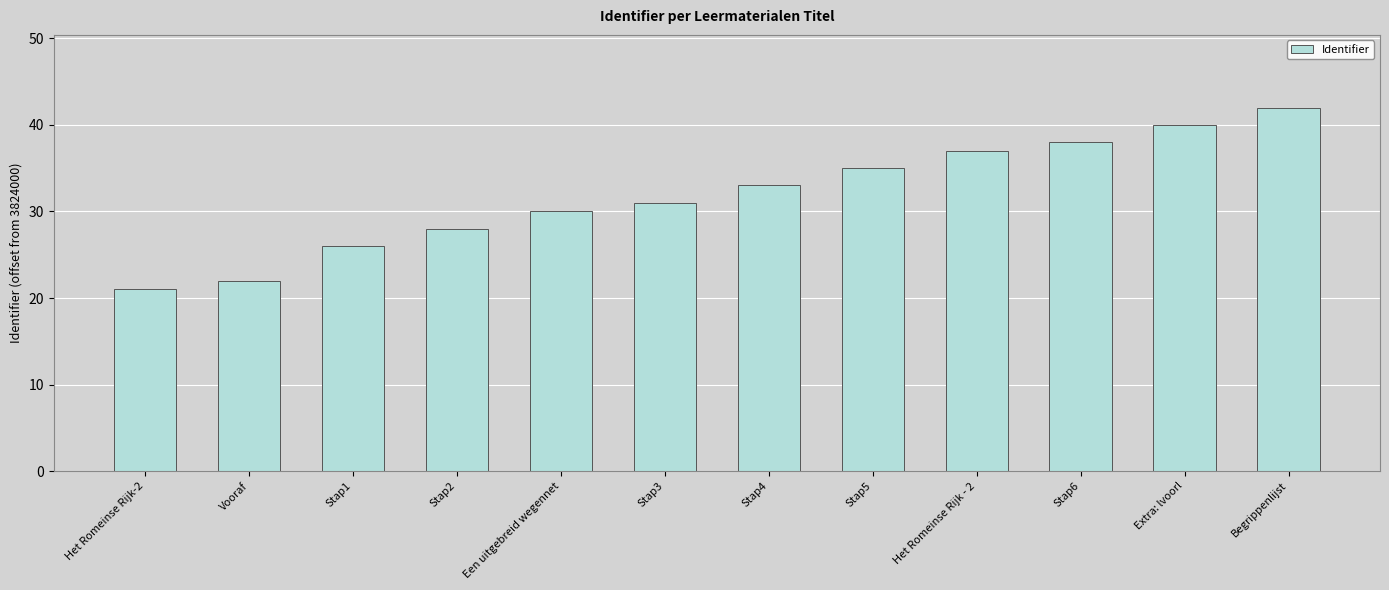

Reading right to left, transcribe all the data shown in this chart.

Begrippenlijst=42	Extra: lvoorl=40	Stap6=38	Het Romeinse Rijk - 2=37	Stap5=35	Stap4=33	Stap3=31	Een uitgebreid wegennet=30	Stap2=28	Stap1=26	Vooraf=22	Het Romeinse Rijk-2=21